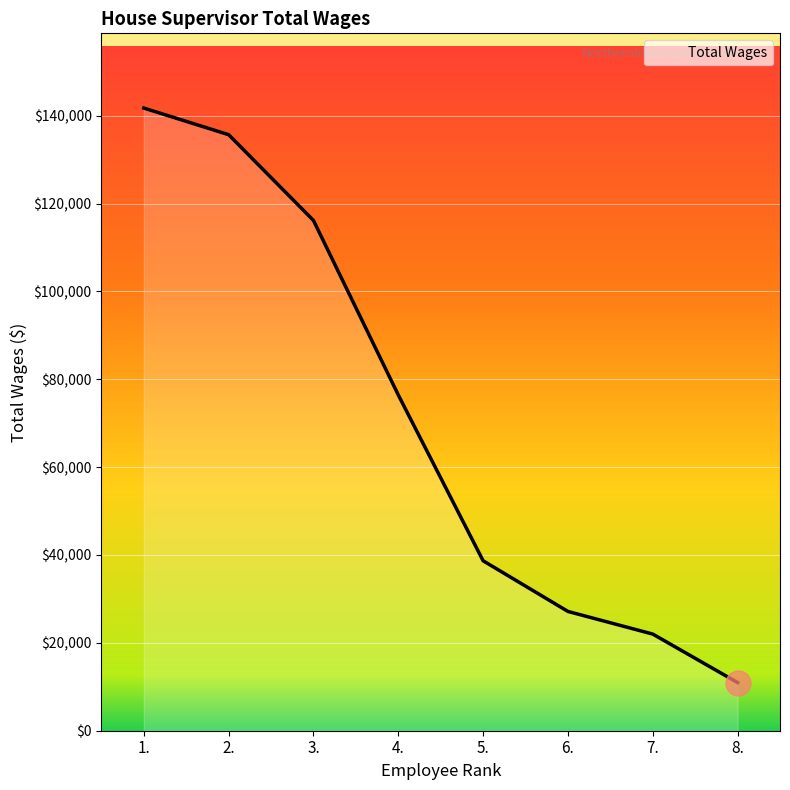

True or false: the data shows 38684 at 5..

True